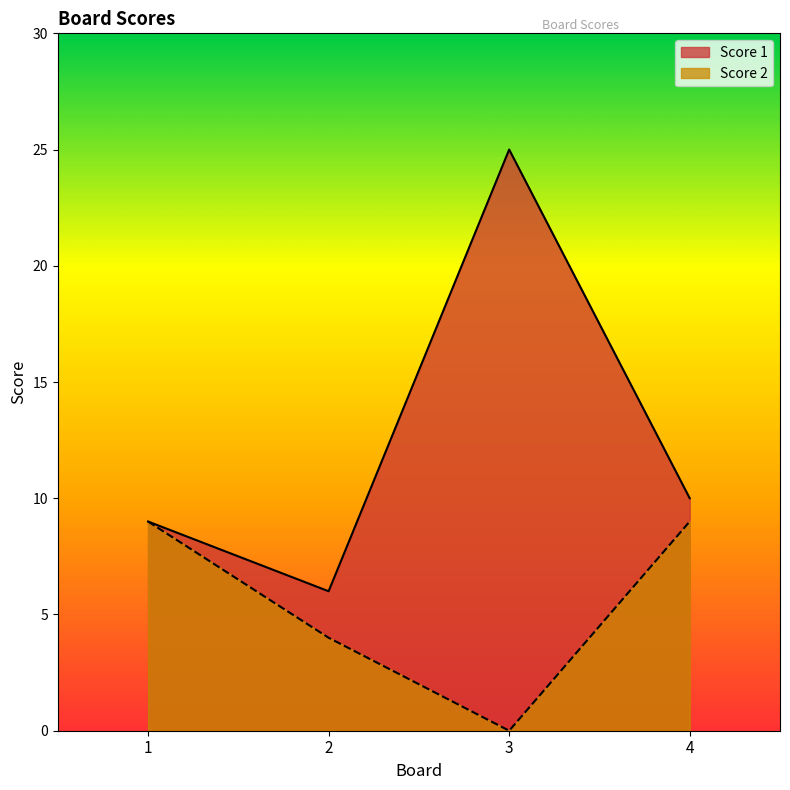

What is the difference between the second highest and minimum values in the Score 1 series?

4